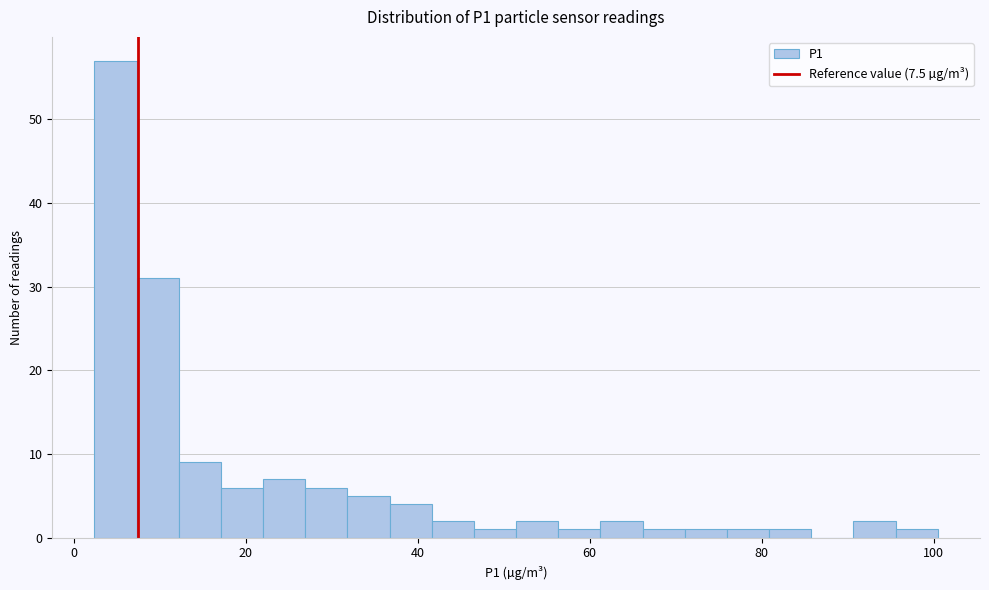

Around what value on the x-axis is the tallest bar? Give the approximate position of its centre, as read against the axis.

4